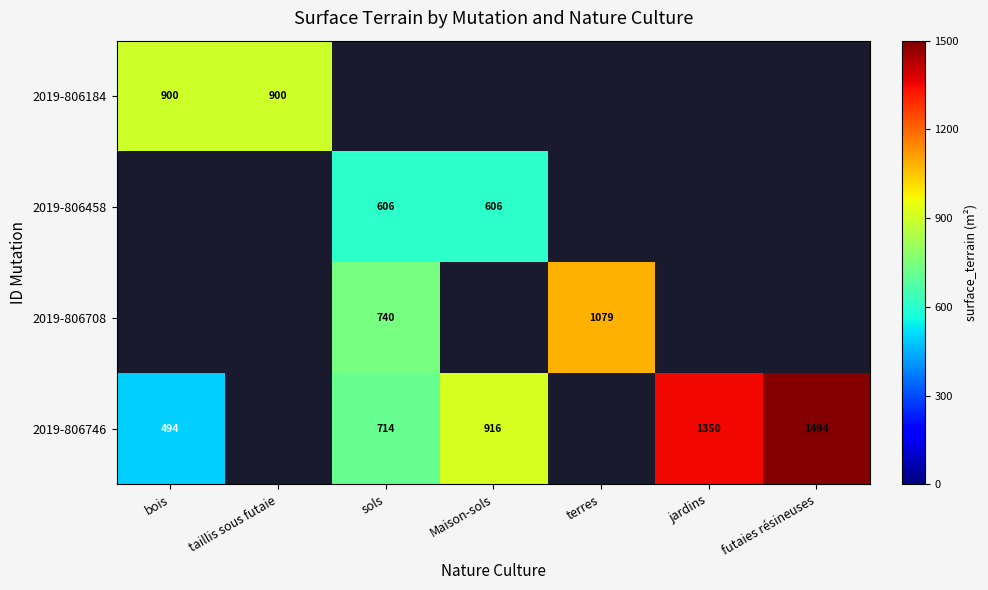

How many categories are shown in the chart?

7